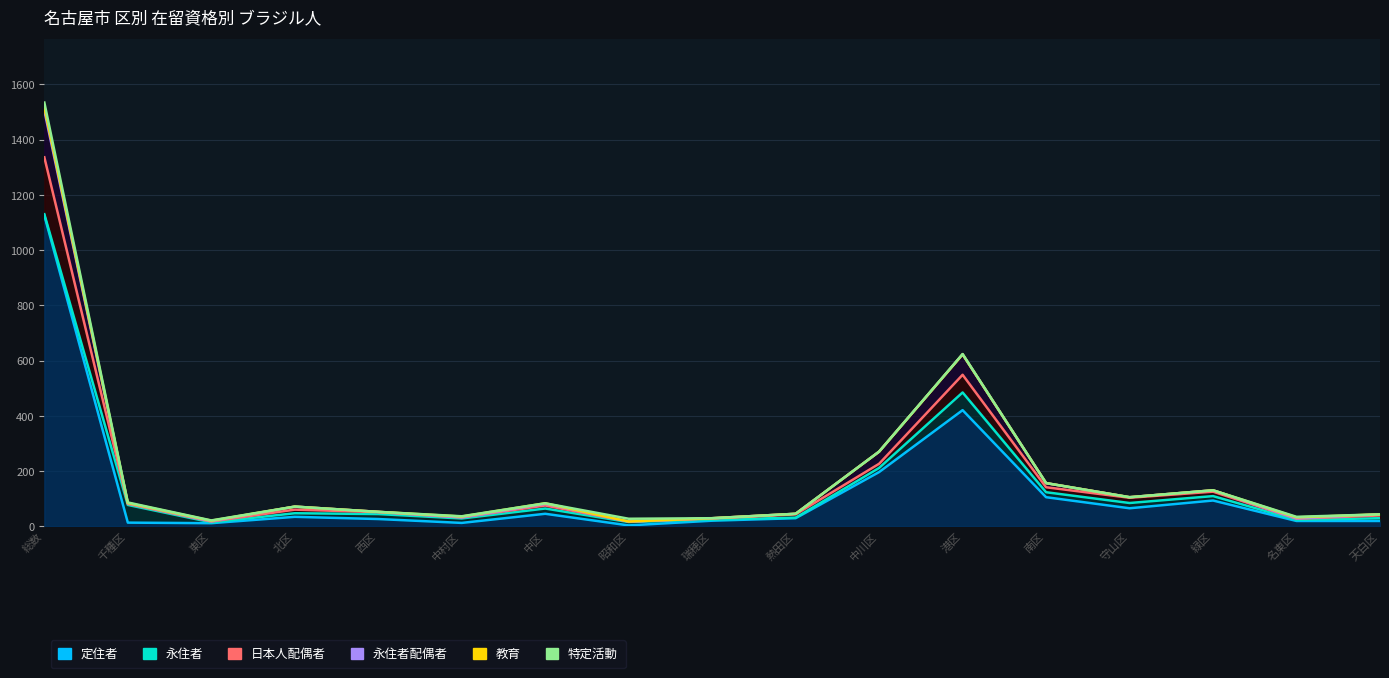

What is the sum of all 日本人配偶者 values?

2965